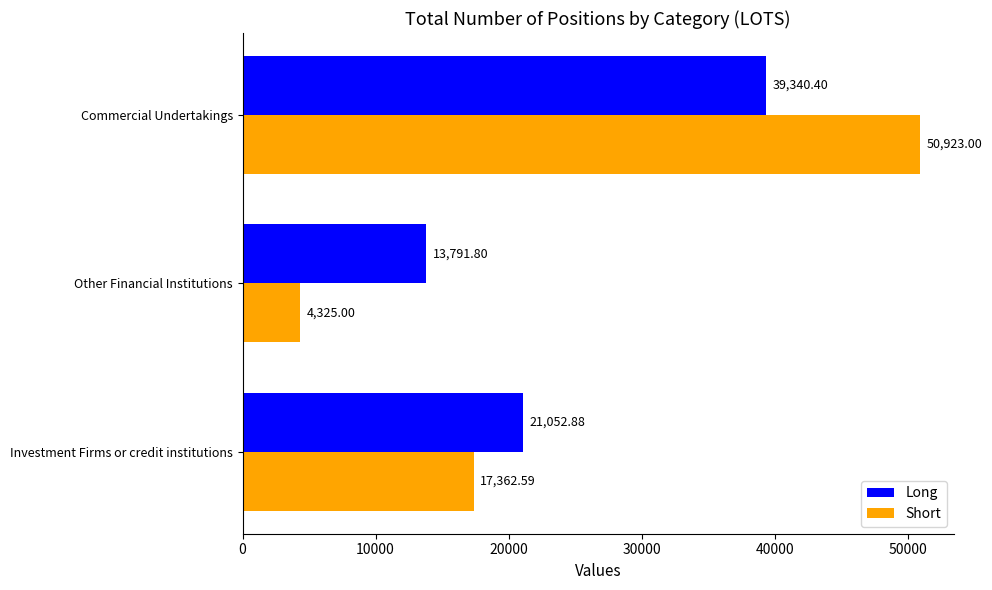

What is the sum of all Long values?

74185.1